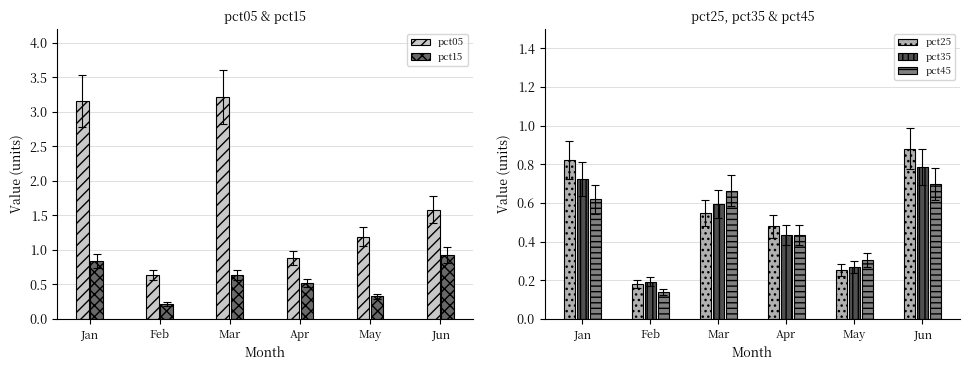

What are all the series names shown in the legend?

pct05, pct15, pct25, pct35, pct45